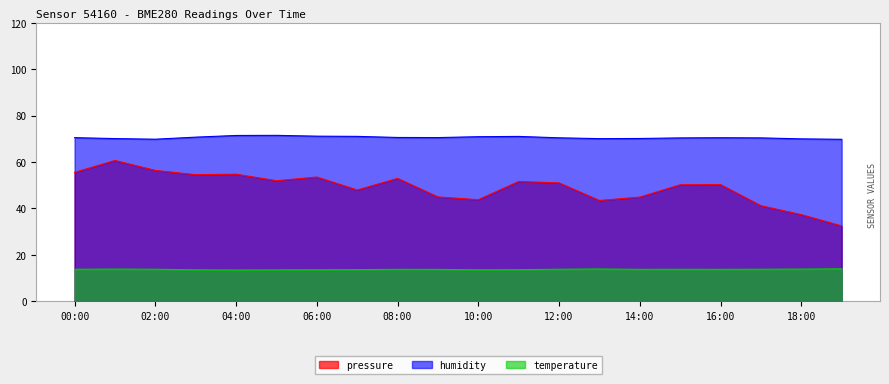

True or false: pressure and humidity intersect in this chart.

False